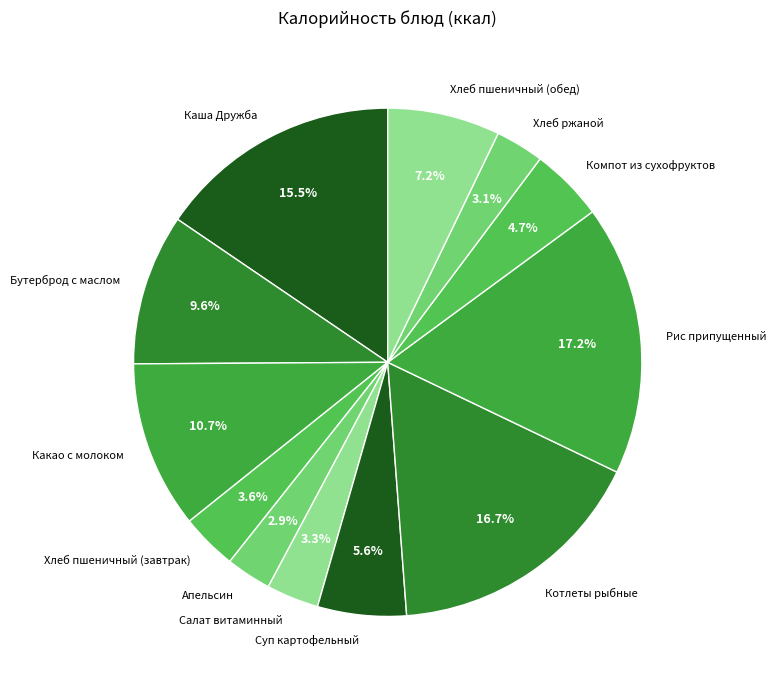

To the nearest percent, what is the difference between the largest and smallest slice percentages?

14%